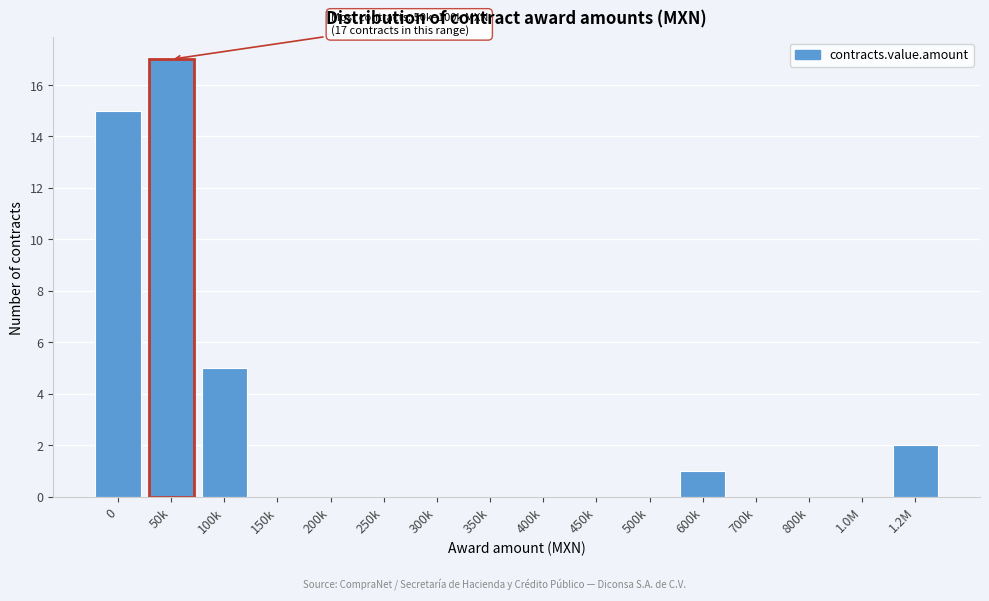

Reading left to right, what are all the values shown in this chart?

0=15	50k=17	100k=5	150k=0	200k=0	250k=0	300k=0	350k=0	400k=0	450k=0	500k=0	600k=1	700k=0	800k=0	1.0M=0	1.2M=2